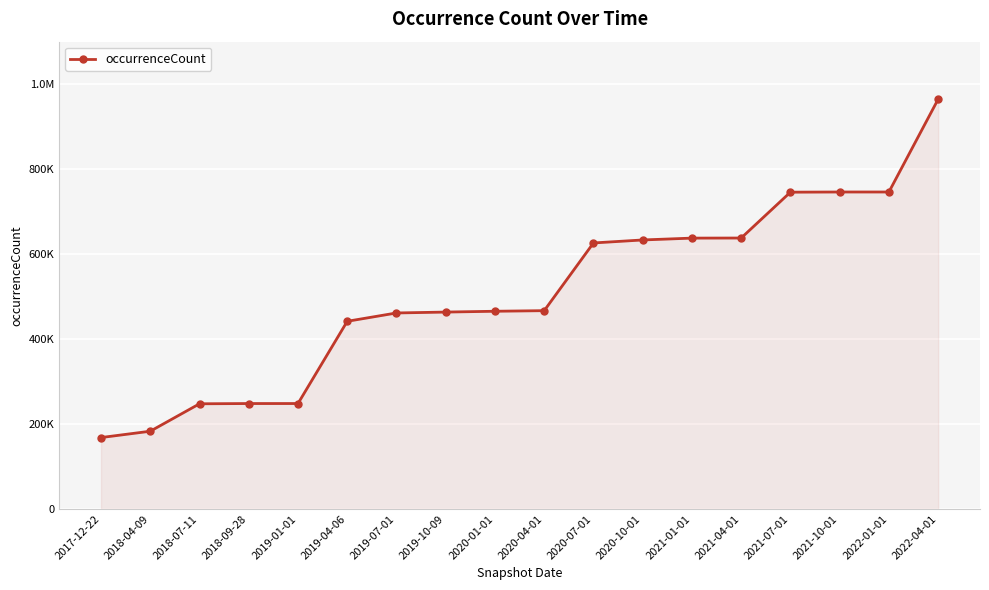

What is the ratio of the value at 2020-04-01 to the value at 2021-01-01?

0.7